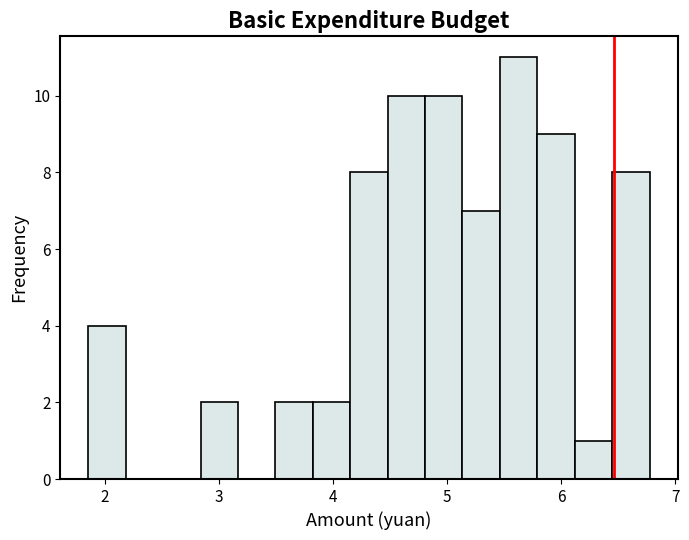

Around what value on the x-axis is the tallest bar? Give the approximate position of its centre, as read against the axis.

5.6